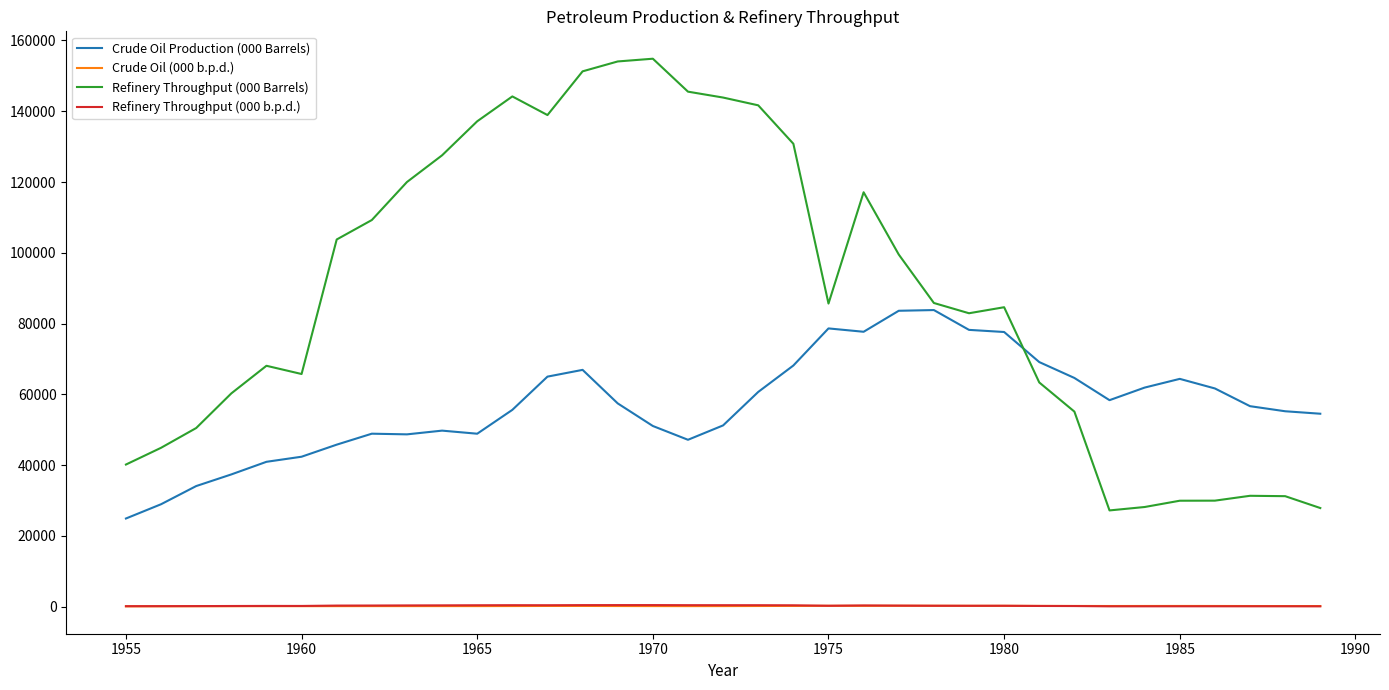

What is the greatest value displayed?

154850.0